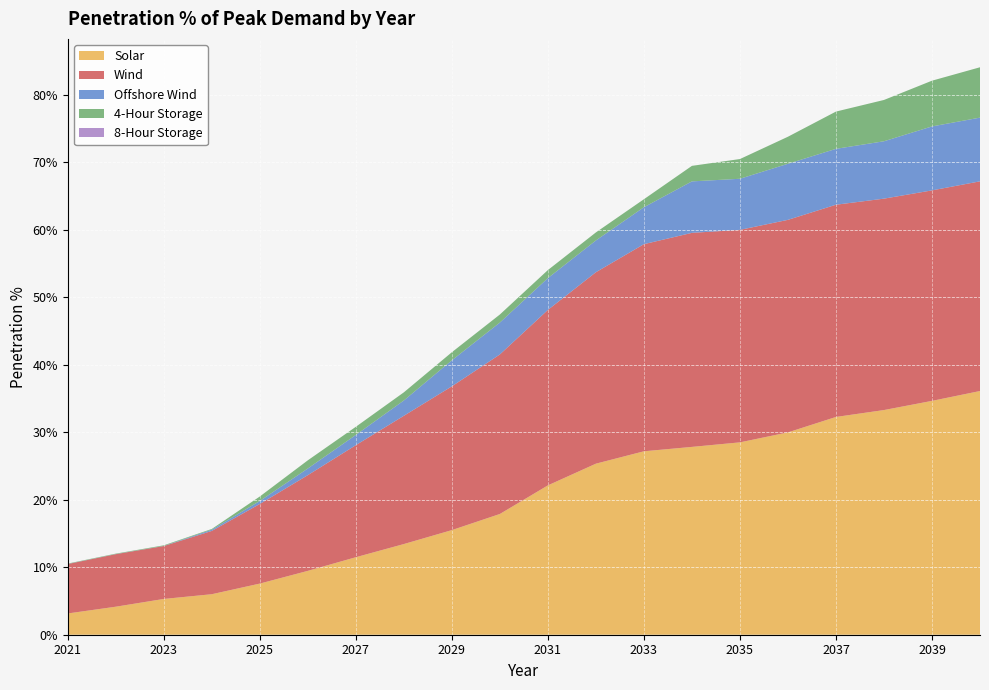

Reading left to right, extract all data points from this chart.

Solar: 0.0	0.0	0.1	0.1	0.1	0.1	0.1	0.1	0.2	0.2	0.2	0.3	0.3	0.3	0.3	0.3	0.3	0.3	0.3	0.4
Wind: 0.1	0.1	0.1	0.1	0.1	0.1	0.2	0.2	0.2	0.2	0.3	0.3	0.3	0.3	0.3	0.3	0.3	0.3	0.3	0.3
Offshore Wind: 0.0	0.0	0.0	0.0	0.0	0.0	0.0	0.0	0.0	0.0	0.0	0.0	0.1	0.1	0.1	0.1	0.1	0.1	0.1	0.1
4-Hour Storage: 0.0	0.0	0.0	0.0	0.0	0.0	0.0	0.0	0.0	0.0	0.0	0.0	0.0	0.0	0.0	0.0	0.1	0.1	0.1	0.1
8-Hour Storage: 0.0	0.0	0.0	0.0	0.0	0.0	0.0	0.0	0.0	0.0	0.0	0.0	0.0	0.0	0.0	0.0	0.0	0.0	0.0	0.0